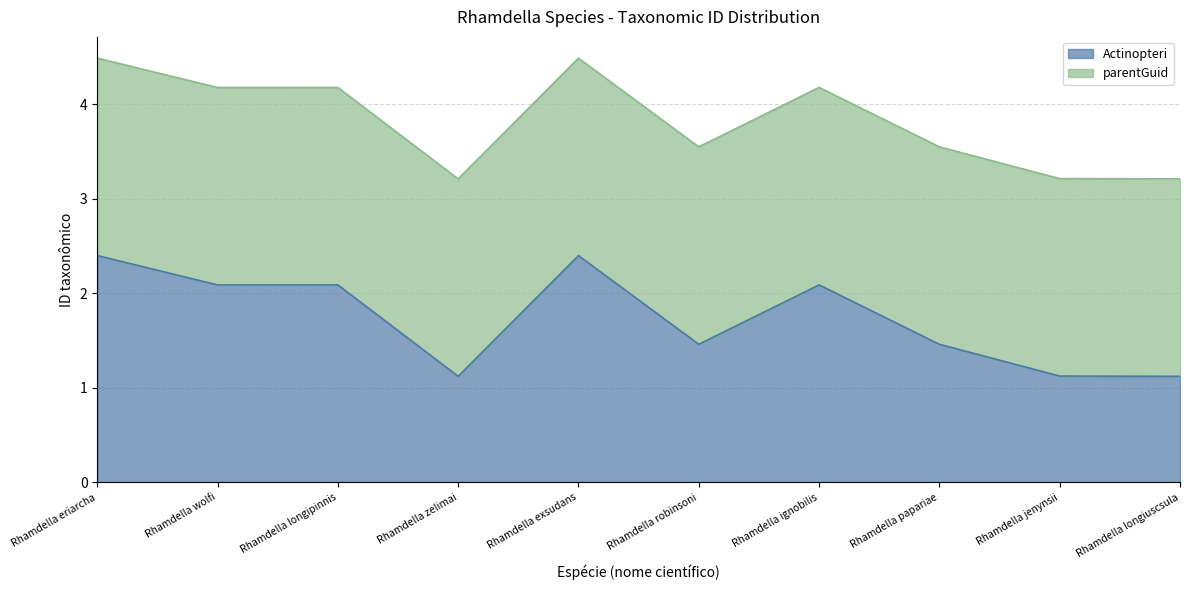

The value at Rhamdella longiuscsula is 1.1. True or false?

True